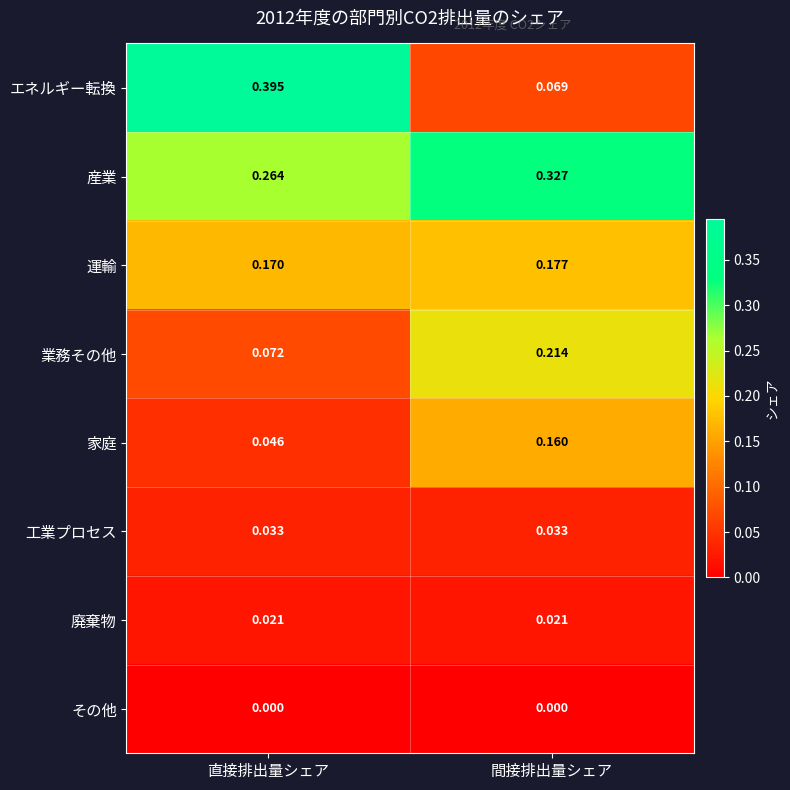

How many distinct data groups are displayed?

8